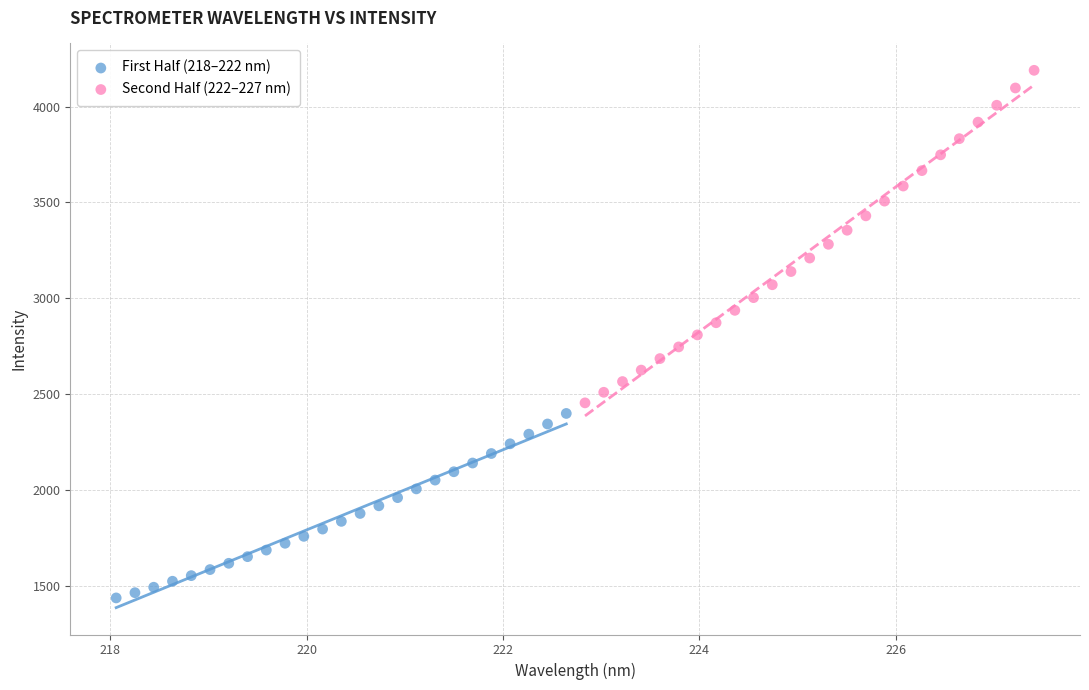

What are all the series names shown in the legend?

First Half (218–222 nm), Second Half (222–227 nm)